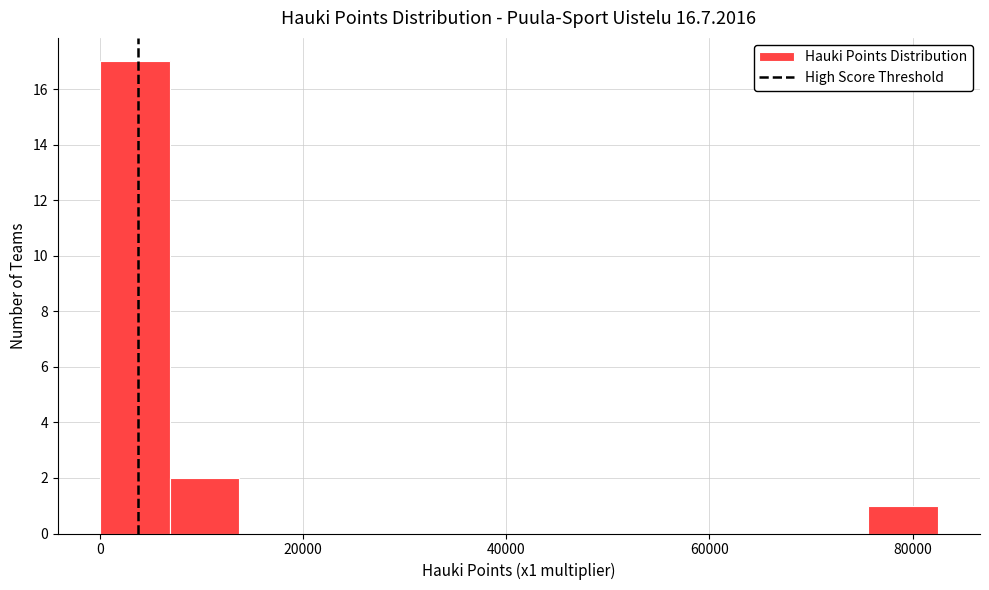

Around what value on the x-axis is the tallest bar? Give the approximate position of its centre, as read against the axis.

4000